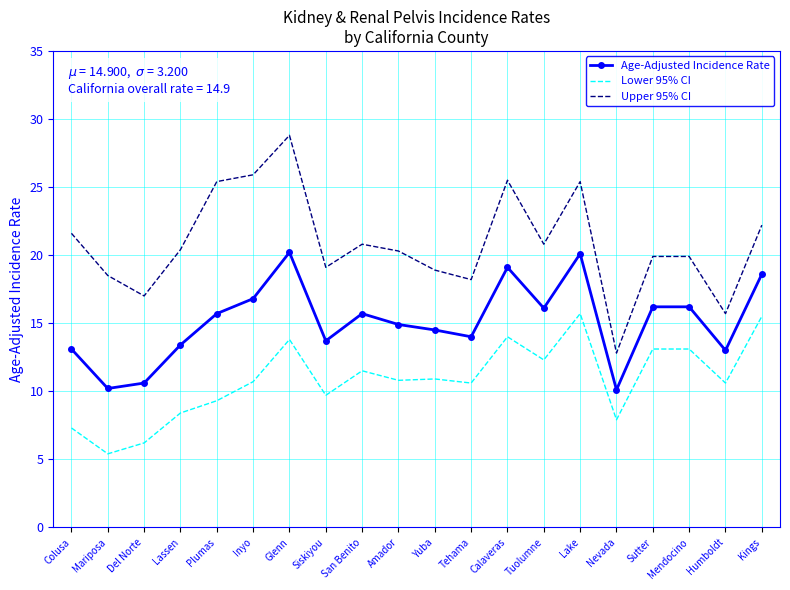

List the series in order of their overall mean, highest first.

Upper 95% CI, Age-Adjusted Incidence Rate, Lower 95% CI